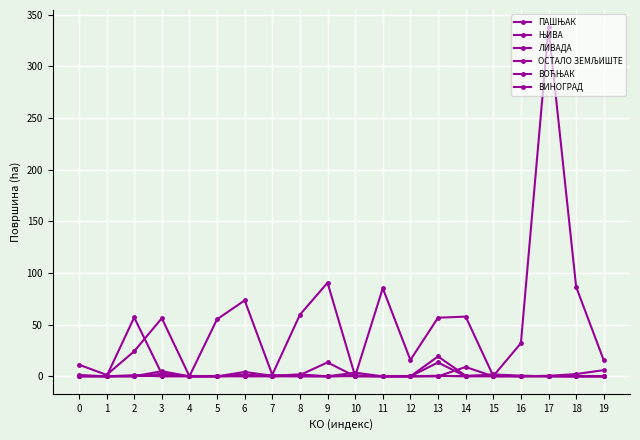

After their last crossing, which series has the higher values: ЊИВА or ВОЋЊАК?

ВОЋЊАК